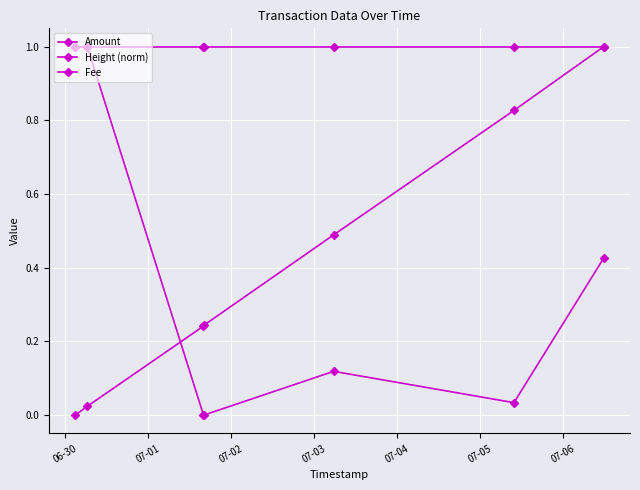

Where is the first local minimum for Amount?

07-05